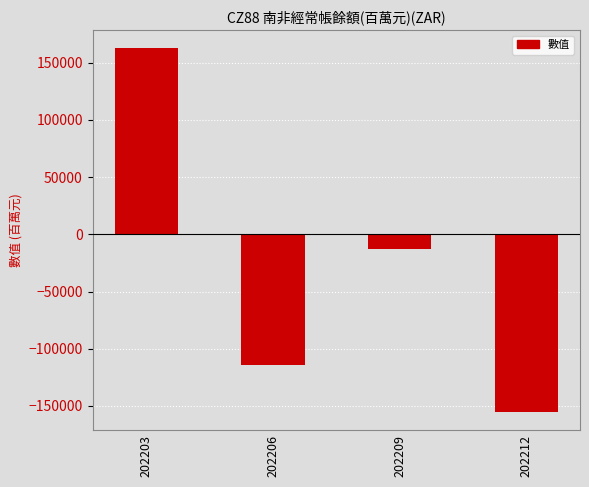

Does the chart contain stacked bars?

No